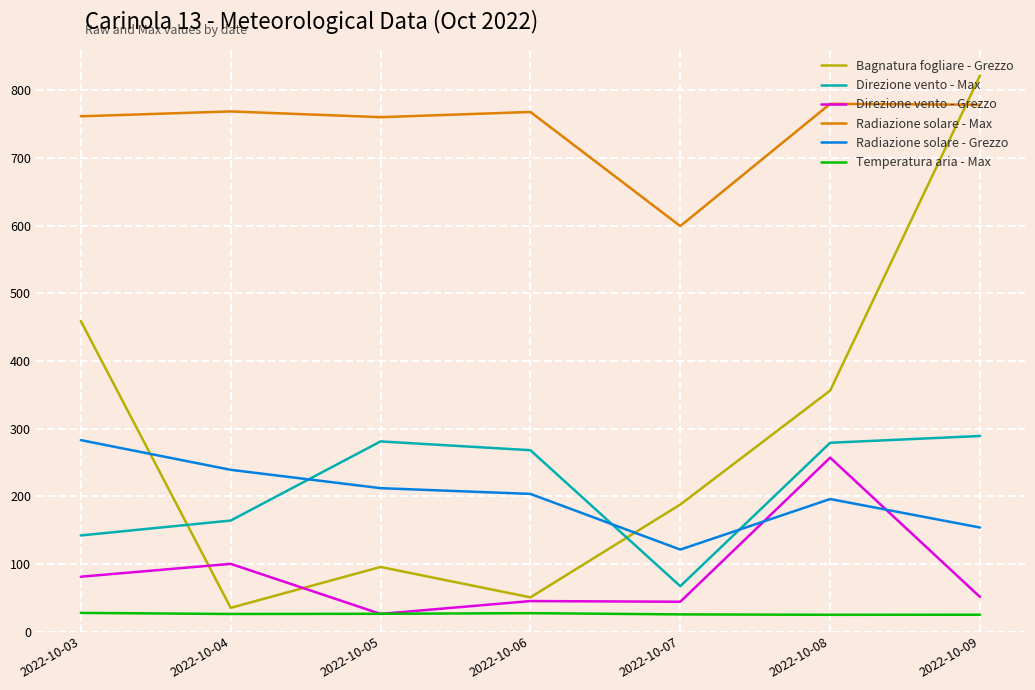

Which series has the widest spread of values?

Bagnatura fogliare - Grezzo